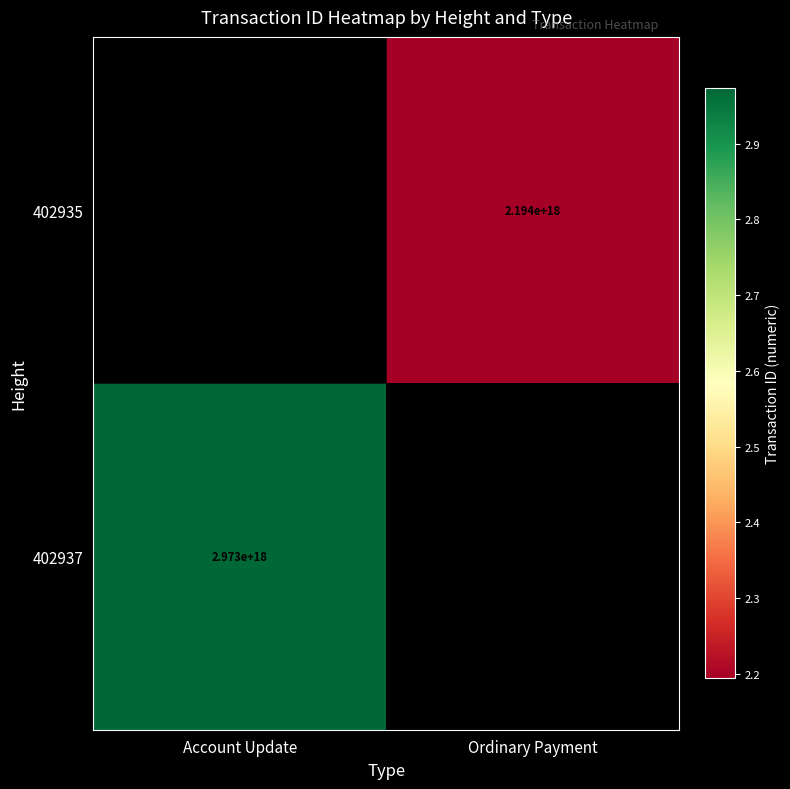

At which category does the chart reach its minimum across all series?

Ordinary Payment